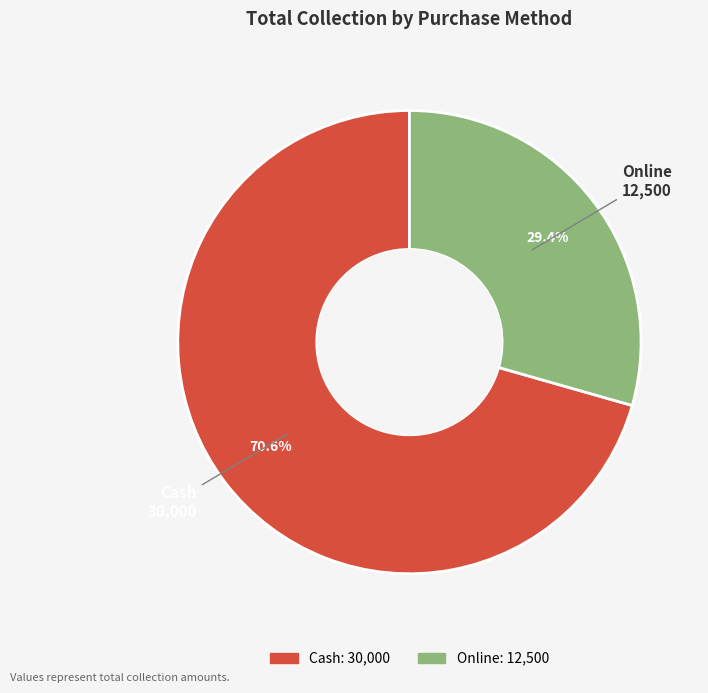

To the nearest percent, what is the difference between the largest and smallest slice percentages?

41%